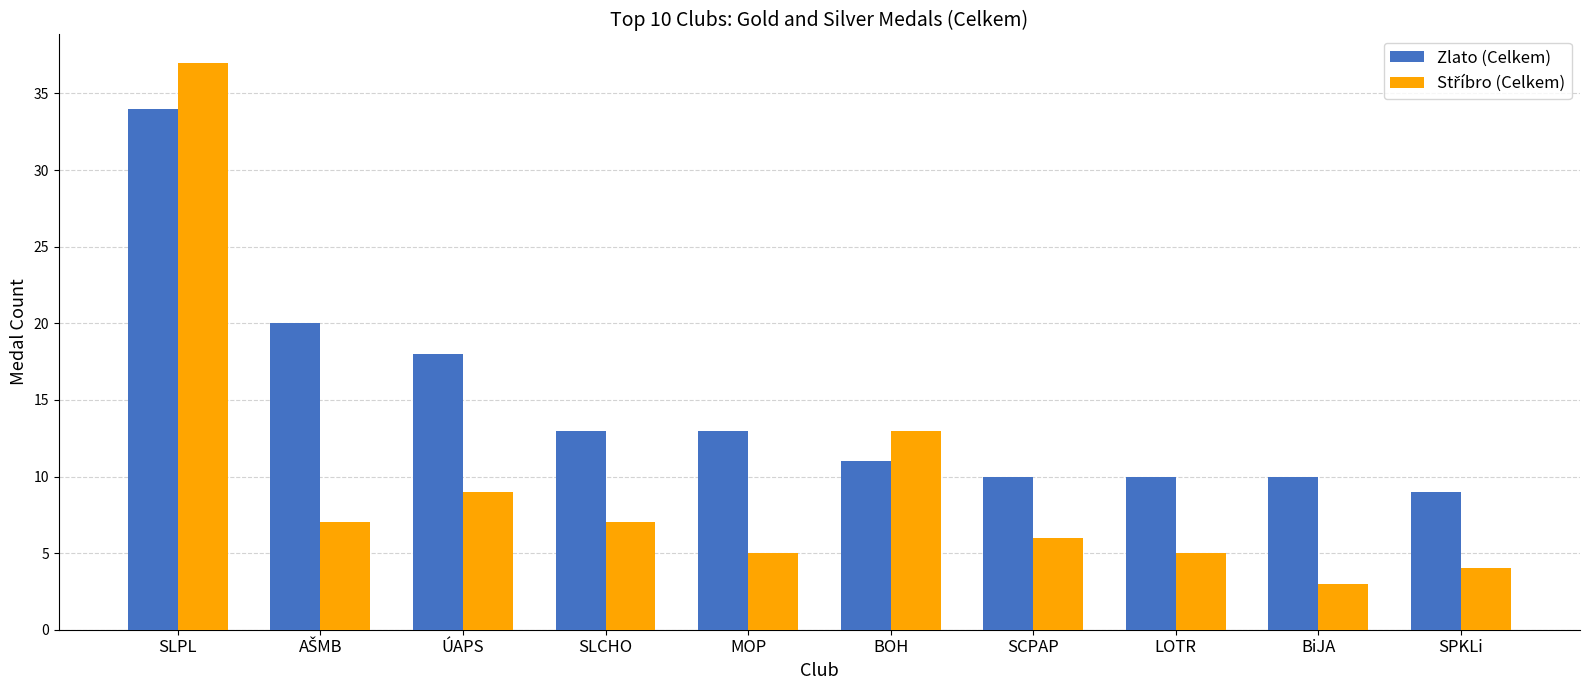

Are the bars grouped side by side (vs. stacked)?

Yes